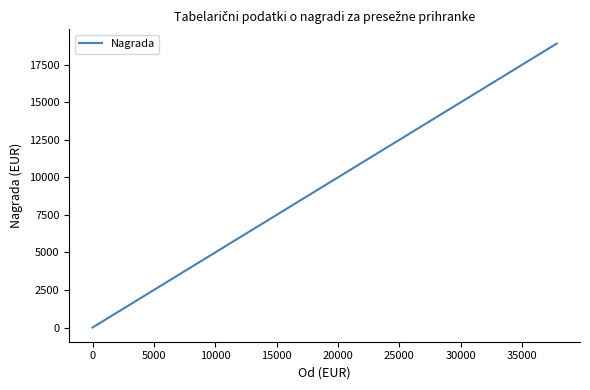

True or false: there are more than 2 points higher than both neighbors.

False